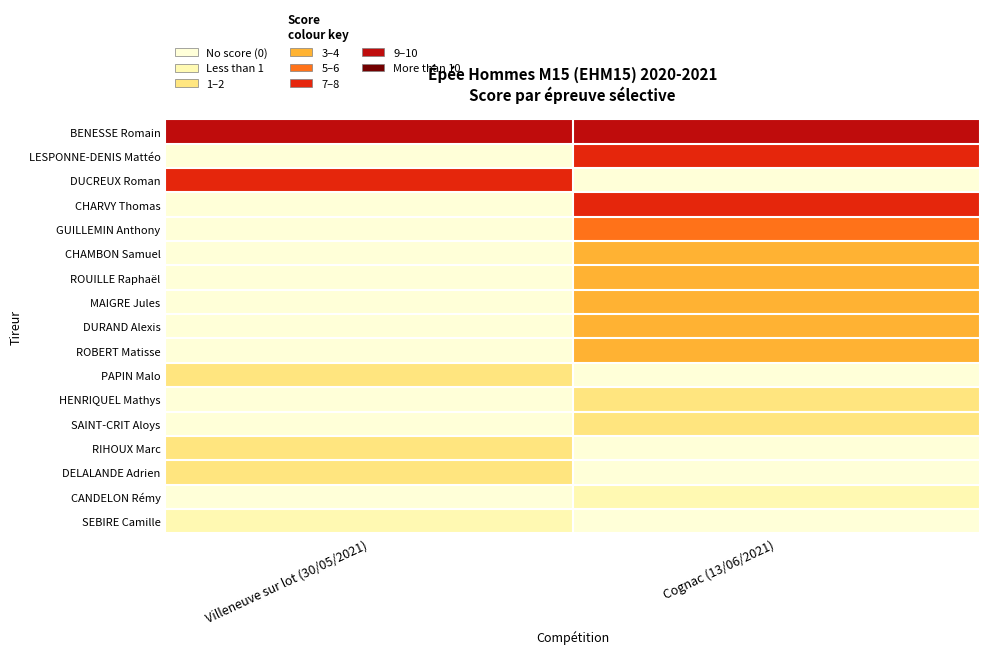

Reading left to right, extract all data points from this chart.

BENESSE Romain: Villeneuve sur lot (30/05/2021)=9.8	Cognac (13/06/2021)=9.8
LESPONNE-DENIS Mattéo: Villeneuve sur lot (30/05/2021)=0.0	Cognac (13/06/2021)=7.5
DUCREUX Roman: Villeneuve sur lot (30/05/2021)=6.3	Cognac (13/06/2021)=0.0
CHARVY Thomas: Villeneuve sur lot (30/05/2021)=0.0	Cognac (13/06/2021)=6.1
GUILLEMIN Anthony: Villeneuve sur lot (30/05/2021)=0.0	Cognac (13/06/2021)=4.4
CHAMBON Samuel: Villeneuve sur lot (30/05/2021)=0.0	Cognac (13/06/2021)=3.8
ROUILLE Raphaël: Villeneuve sur lot (30/05/2021)=0.0	Cognac (13/06/2021)=3.3
MAIGRE Jules: Villeneuve sur lot (30/05/2021)=0.0	Cognac (13/06/2021)=2.8
DURAND Alexis: Villeneuve sur lot (30/05/2021)=0.0	Cognac (13/06/2021)=2.4
ROBERT Matisse: Villeneuve sur lot (30/05/2021)=0.0	Cognac (13/06/2021)=2.1
PAPIN Malo: Villeneuve sur lot (30/05/2021)=1.8	Cognac (13/06/2021)=0.0
HENRIQUEL Mathys: Villeneuve sur lot (30/05/2021)=0.0	Cognac (13/06/2021)=1.8
SAINT-CRIT Aloys: Villeneuve sur lot (30/05/2021)=0.0	Cognac (13/06/2021)=1.5
RIHOUX Marc: Villeneuve sur lot (30/05/2021)=1.4	Cognac (13/06/2021)=0.0
DELALANDE Adrien: Villeneuve sur lot (30/05/2021)=1.1	Cognac (13/06/2021)=0.0
CANDELON Rémy: Villeneuve sur lot (30/05/2021)=0.0	Cognac (13/06/2021)=0.7
SEBIRE Camille: Villeneuve sur lot (30/05/2021)=0.5	Cognac (13/06/2021)=0.0